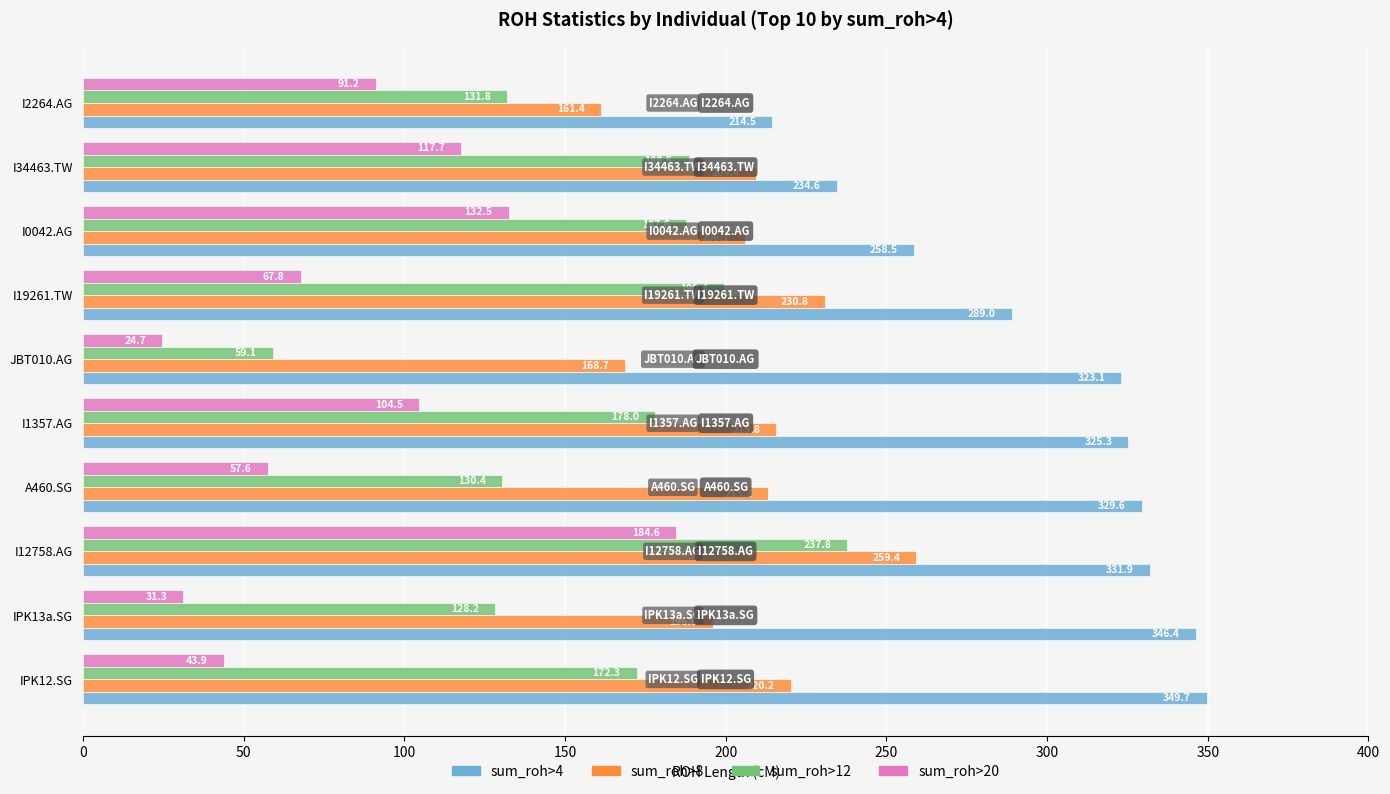

List the series in order of their peak value, highest first.

sum_roh>4, sum_roh>8, sum_roh>12, sum_roh>20